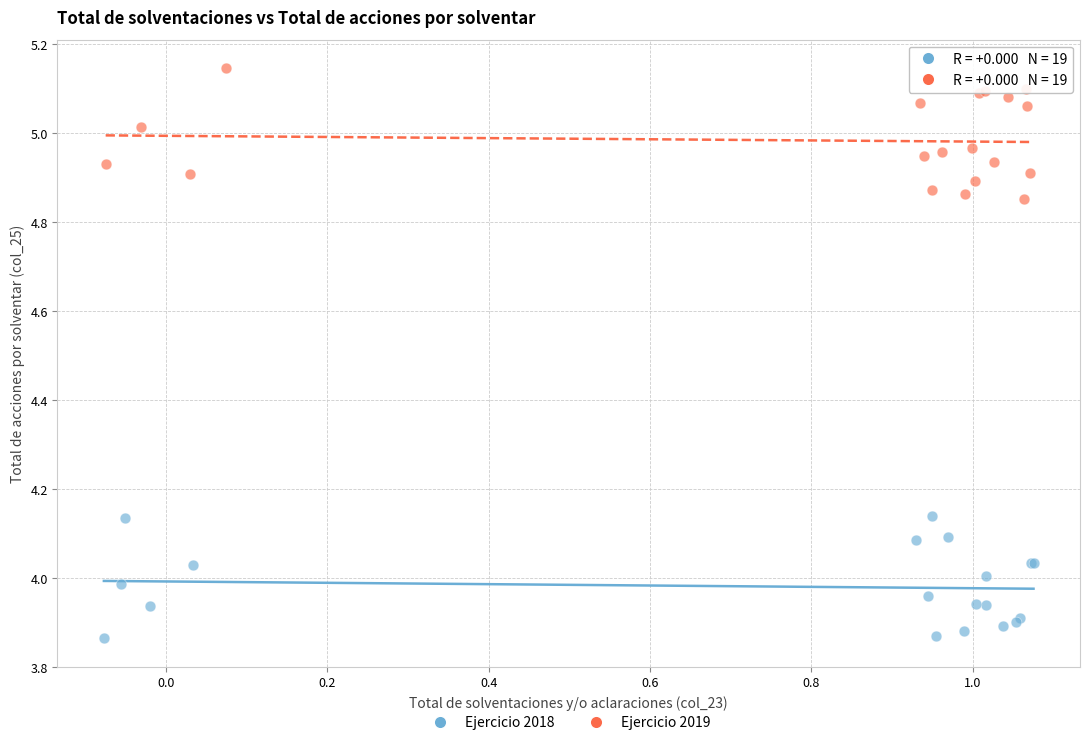

Which series reaches the minimum Y coordinate?

Ejercicio 2018